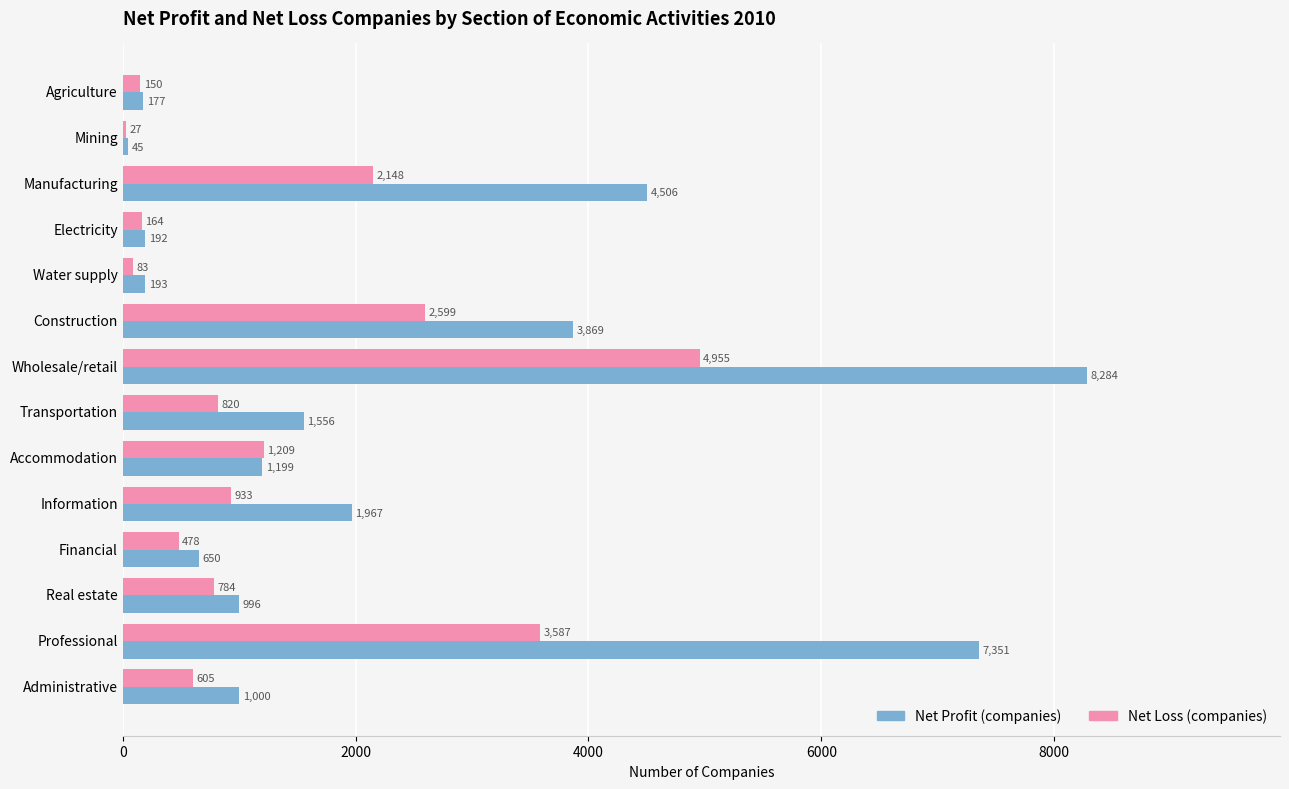

Read the Net Profit (companies) value at Mining, to the nearest 50.

50